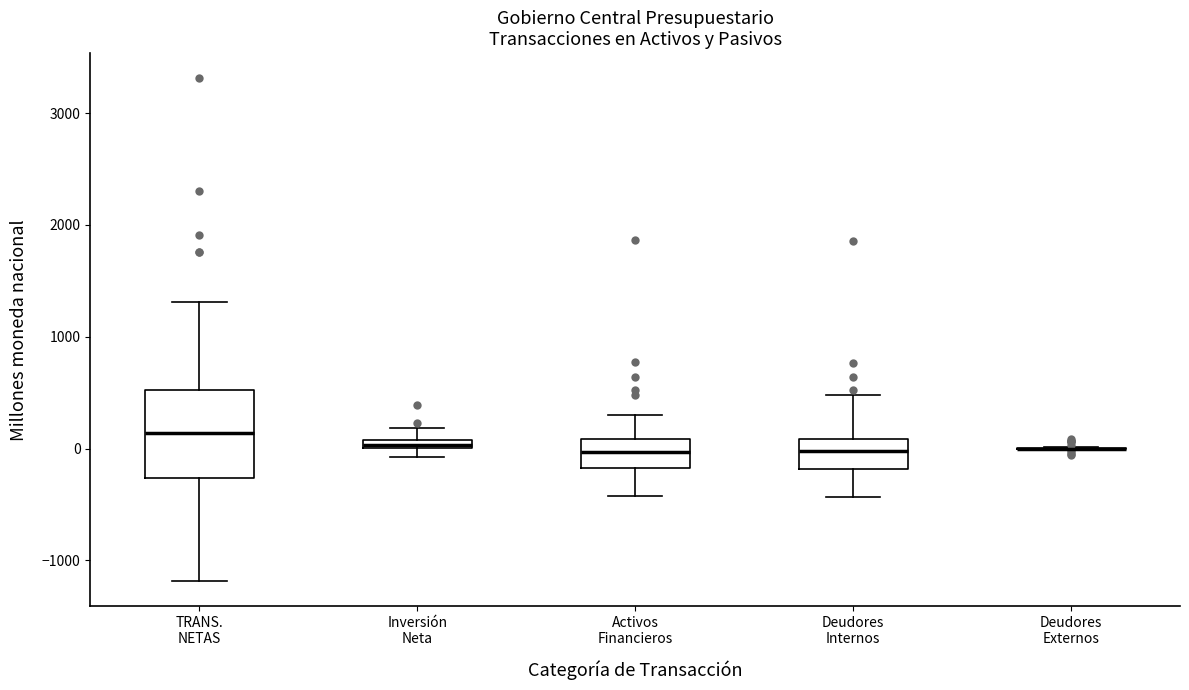

Which box is the tallest, from its lower edge to its upper edge?

TRANS. NETAS